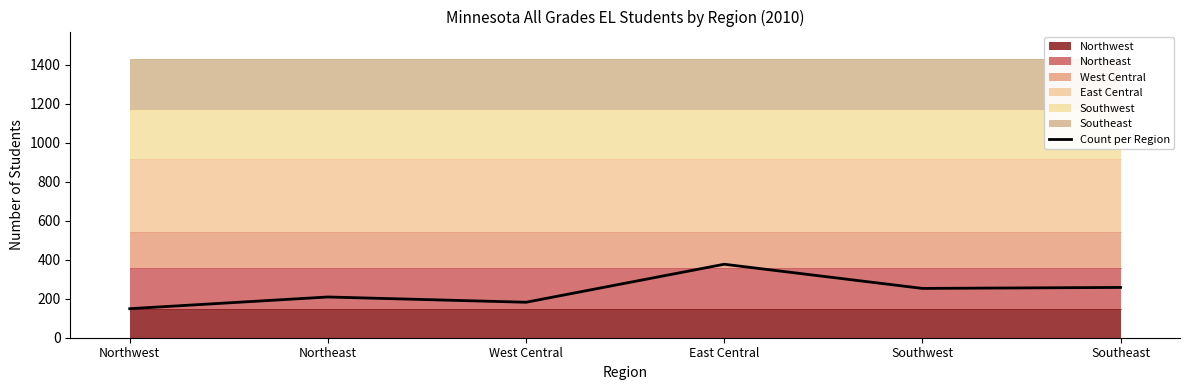

Reading left to right, transcribe all the data shown in this chart.

149	209	182	377	253	258